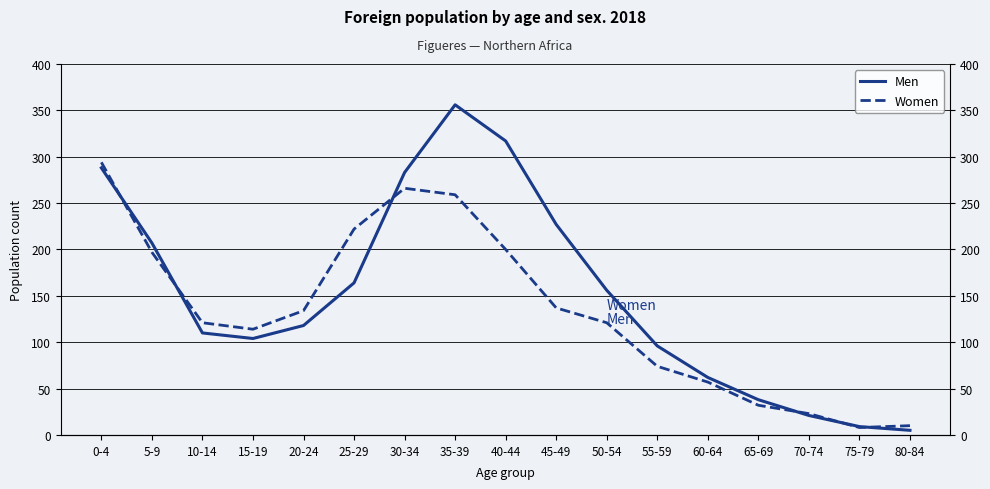

How many categories are shown in the chart?

17